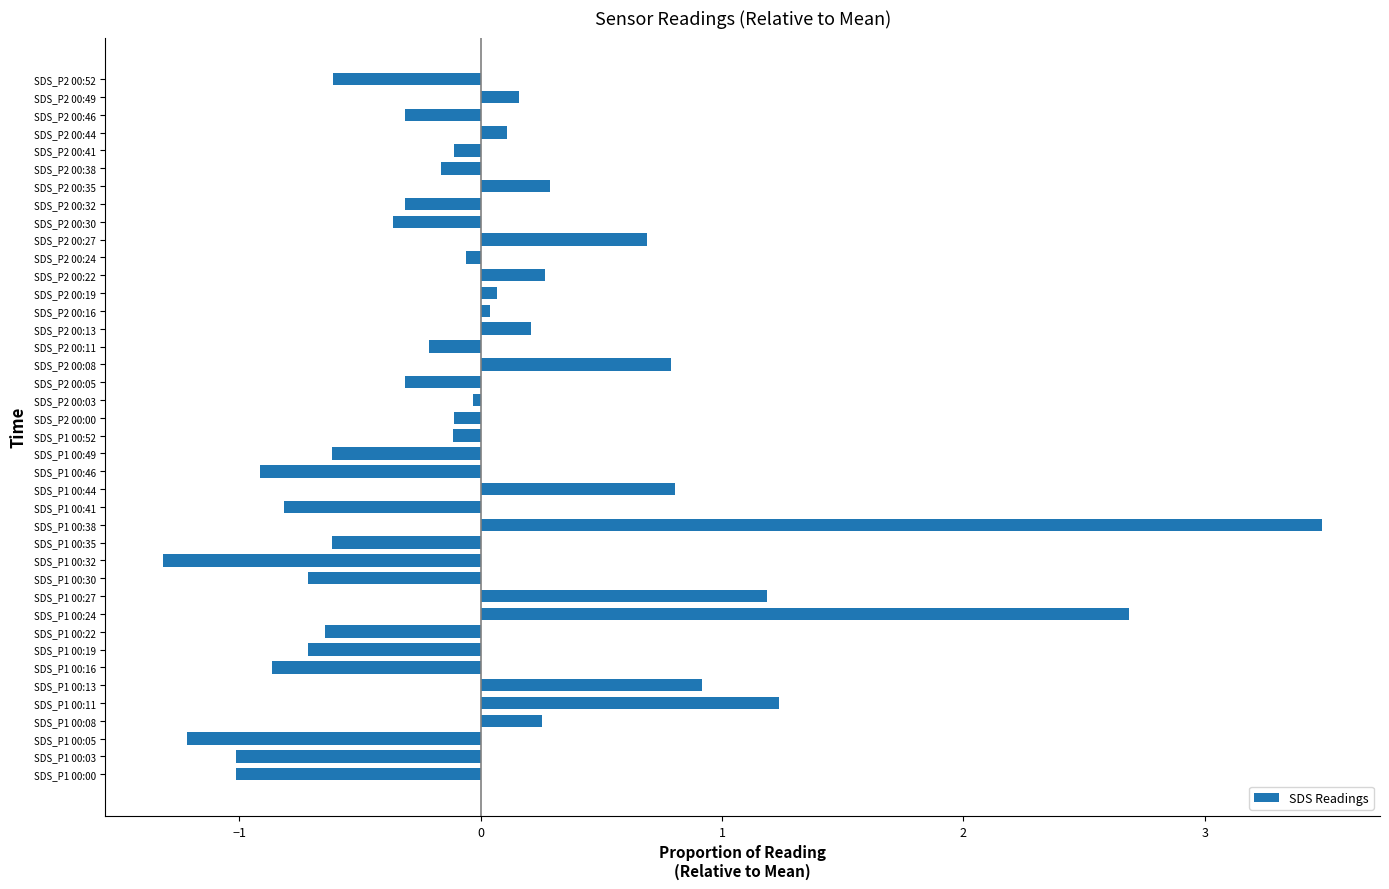

Does the chart contain any negative values?

Yes